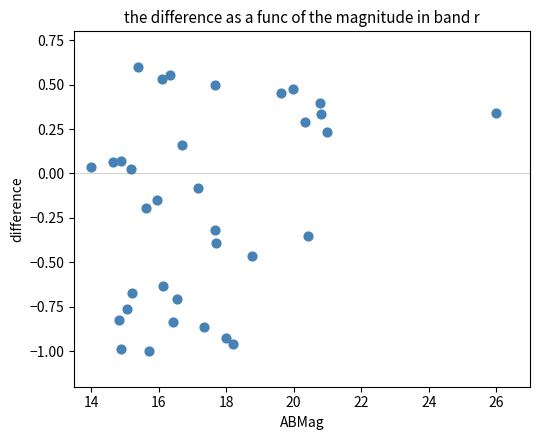

What is the range of X values (max minus min)?

12.0